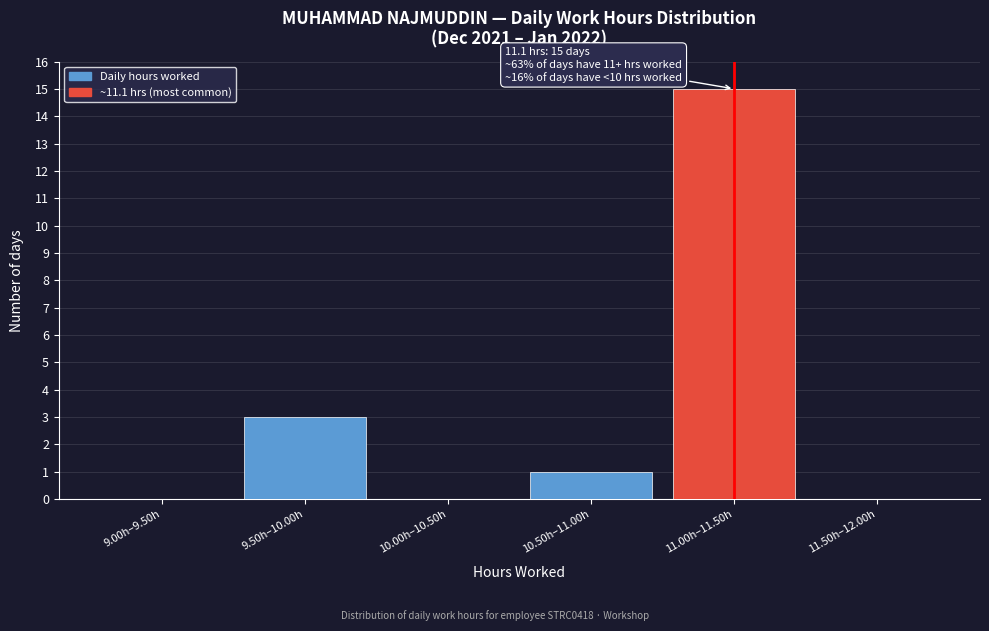

Reading left to right, transcribe all the data shown in this chart.

9.00h–9.50h=0	9.50h–10.00h=3	10.00h–10.50h=0	10.50h–11.00h=1	11.00h–11.50h=15	11.50h–12.00h=0